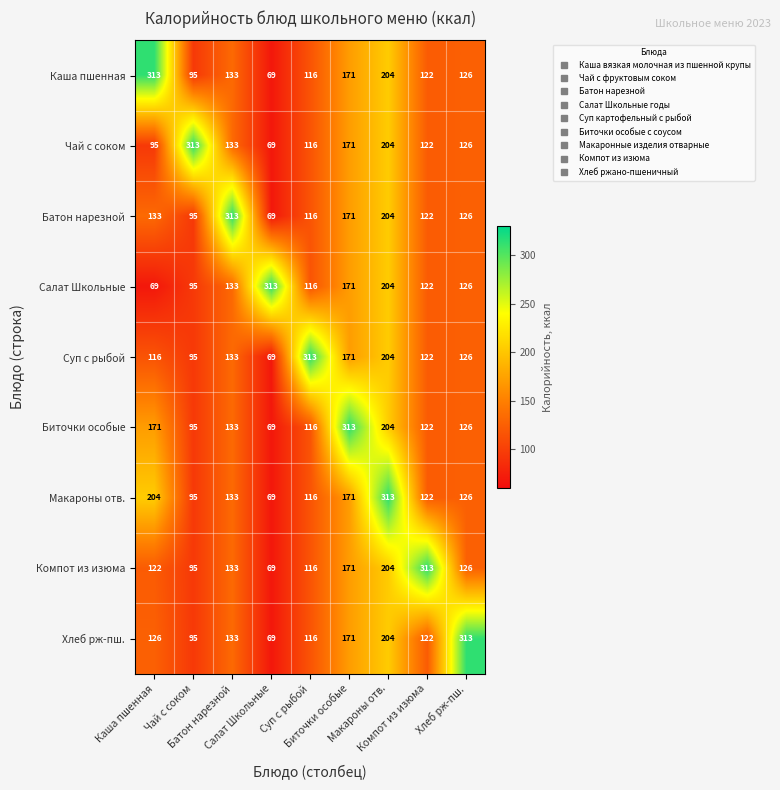

Which series changed the most between Макароны отв. and Компот из изюма?

Макароны отв.